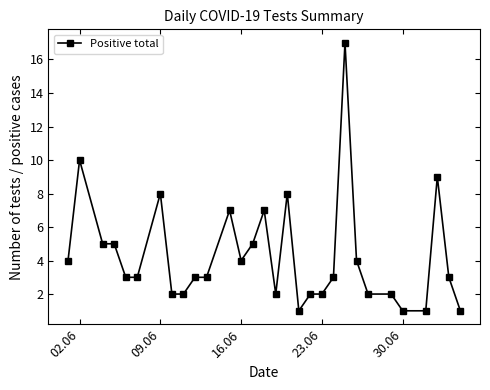

Reading left to right, list all the values displayed in this chart.

4	10	5	5	3	3	8	2	2	3	3	7	4	5	7	2	8	1	2	2	3	17	4	2	2	1	1	9	3	1